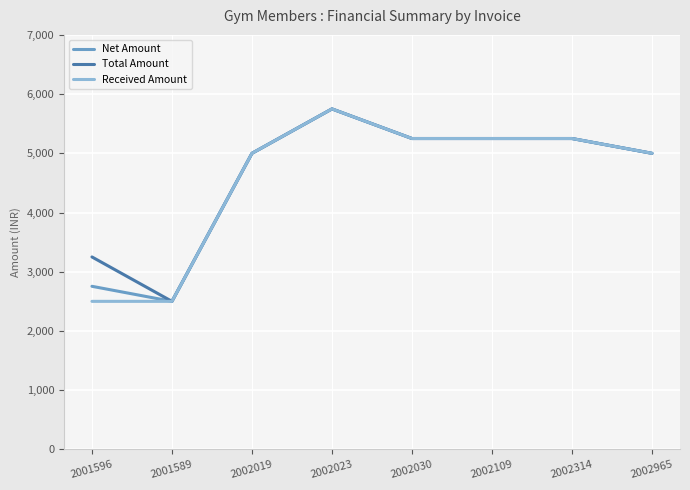

Between 2001596 and 2002019, which series saw the biggest shift?

Received Amount